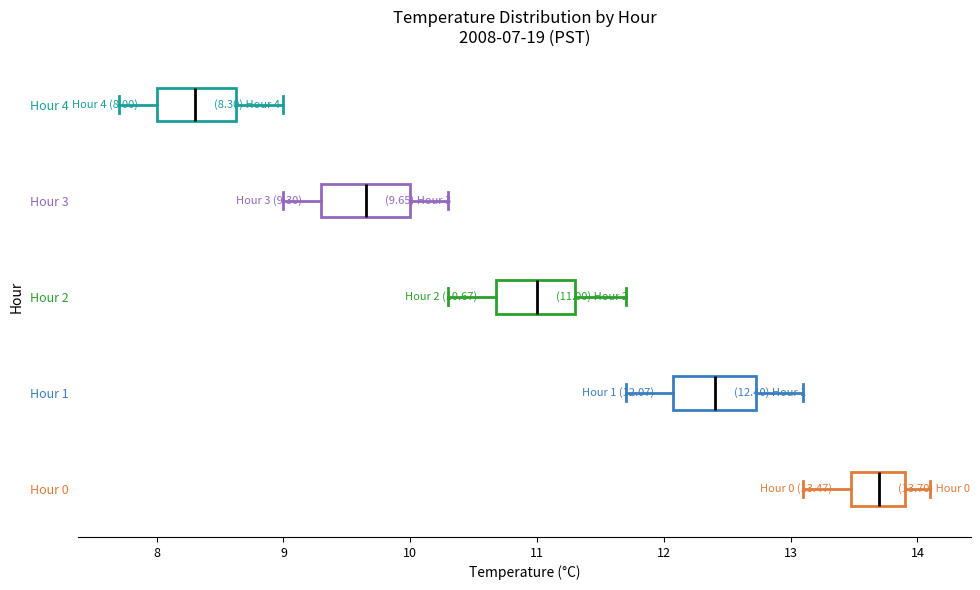

Which box's median line is the furthest to the right?

Hour 0